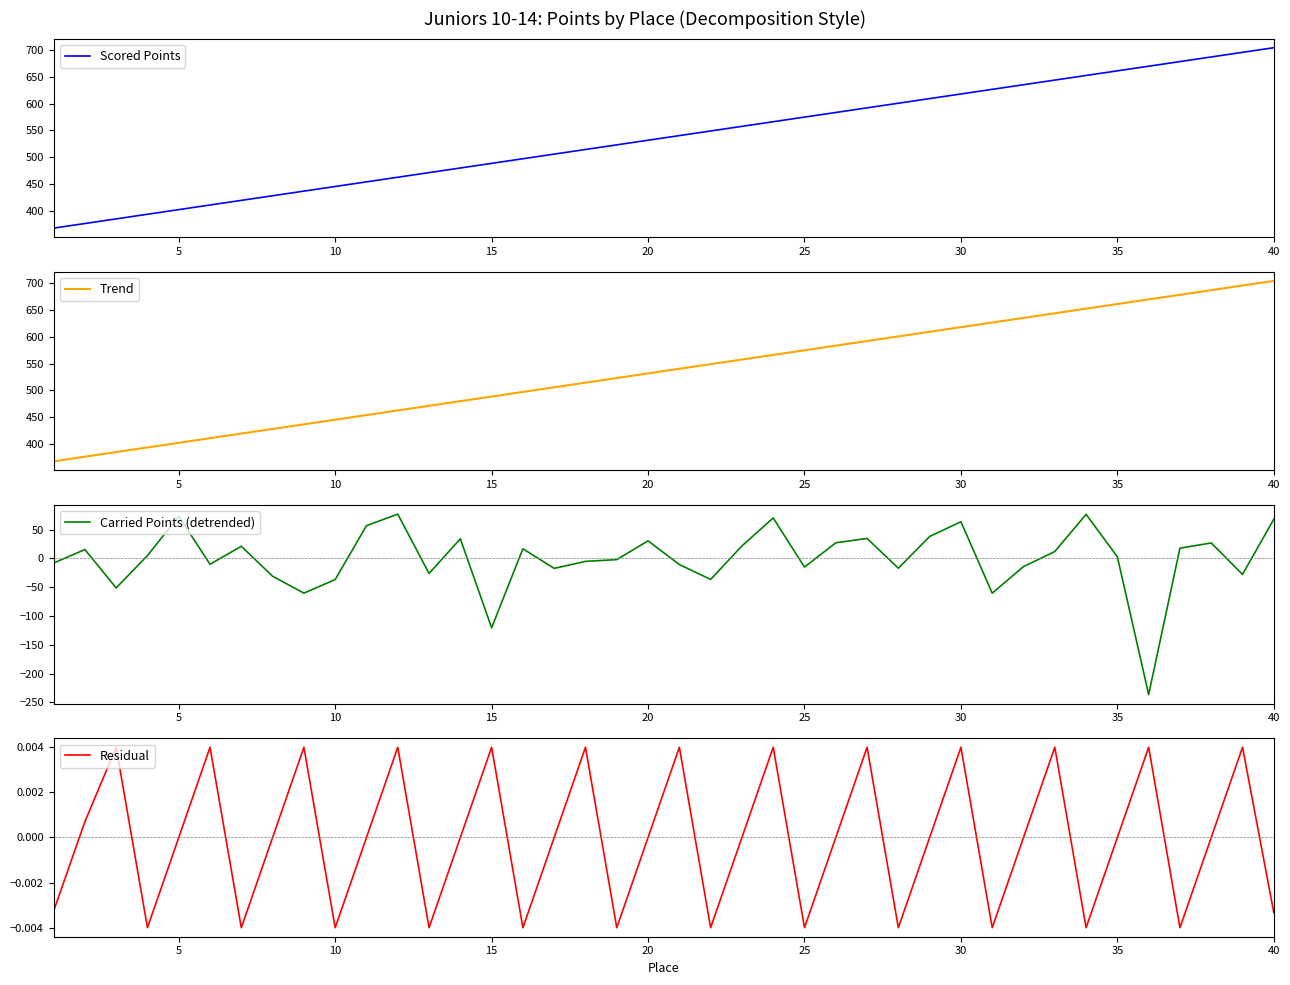

The Scored Points series shows 405.6 at 30. True or false?

False